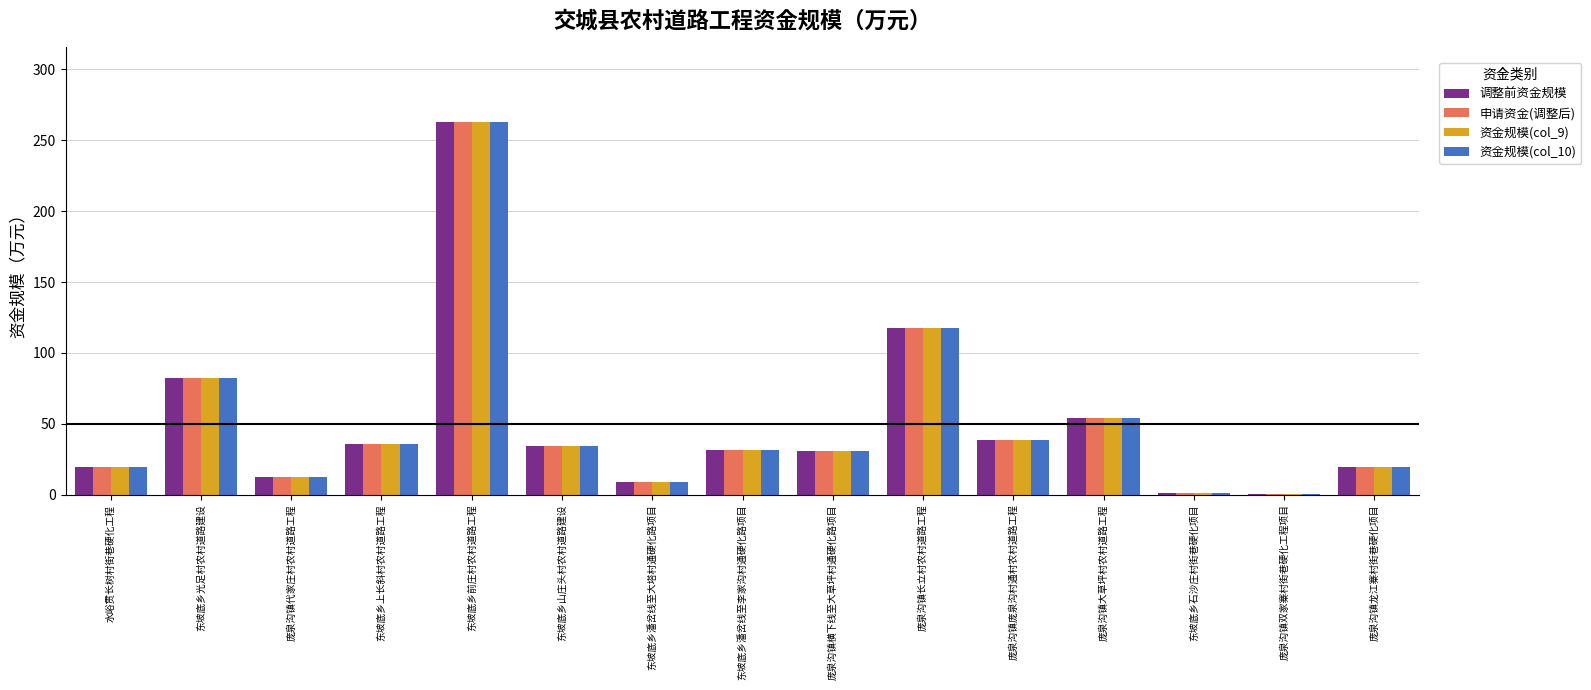

Does the chart contain stacked bars?

No